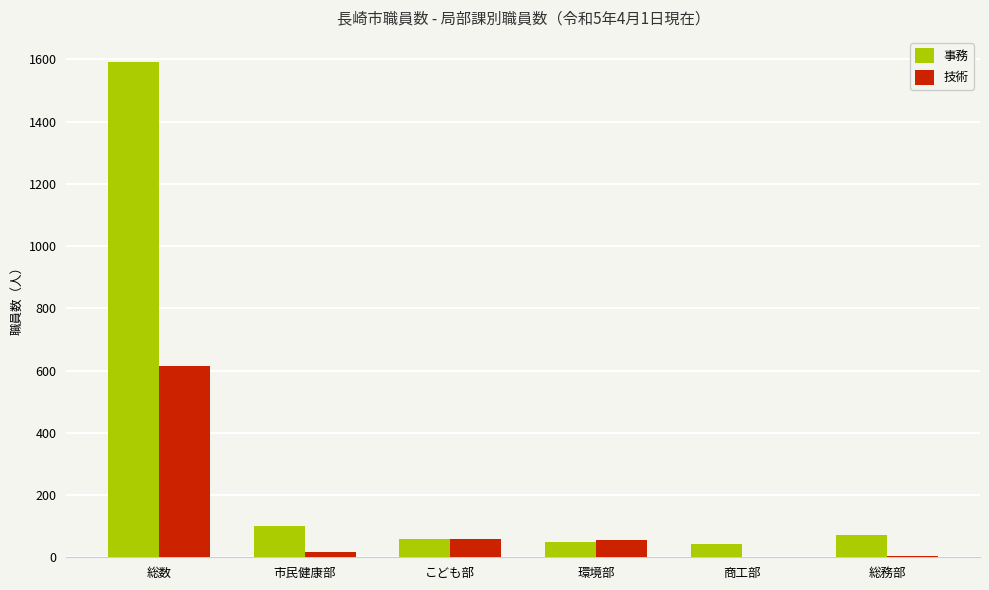

What is the difference between the 技術 values at 総数 and 市民健康部?

599